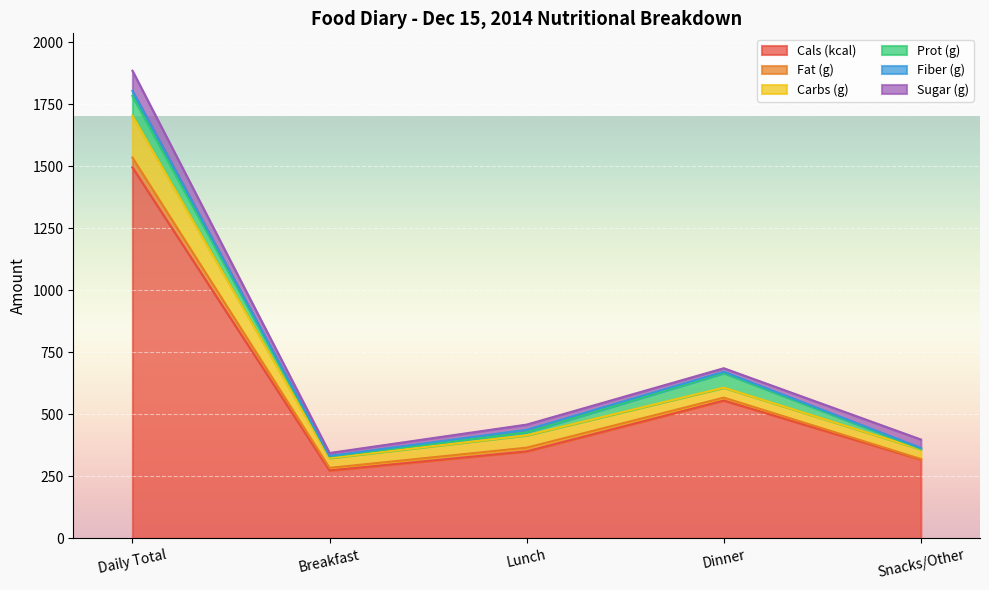

The Sugar (g) series shows 21.0 at Lunch. True or false?

True